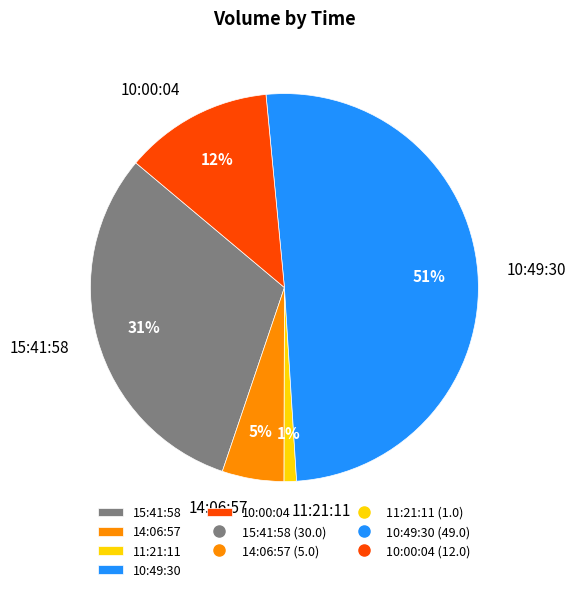

The 11:21:11 slice represents 1% of the pie. True or false?

True